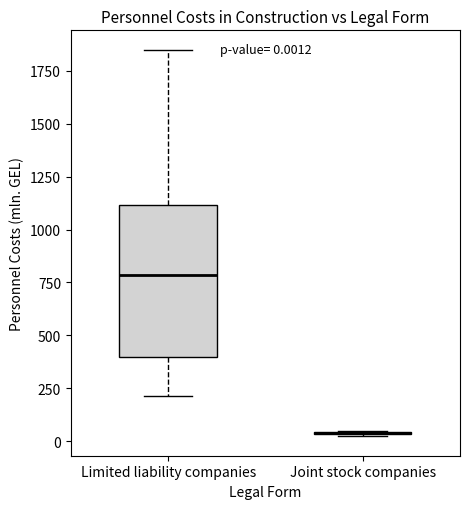

Which box is the tallest, from its lower edge to its upper edge?

Limited liability companies